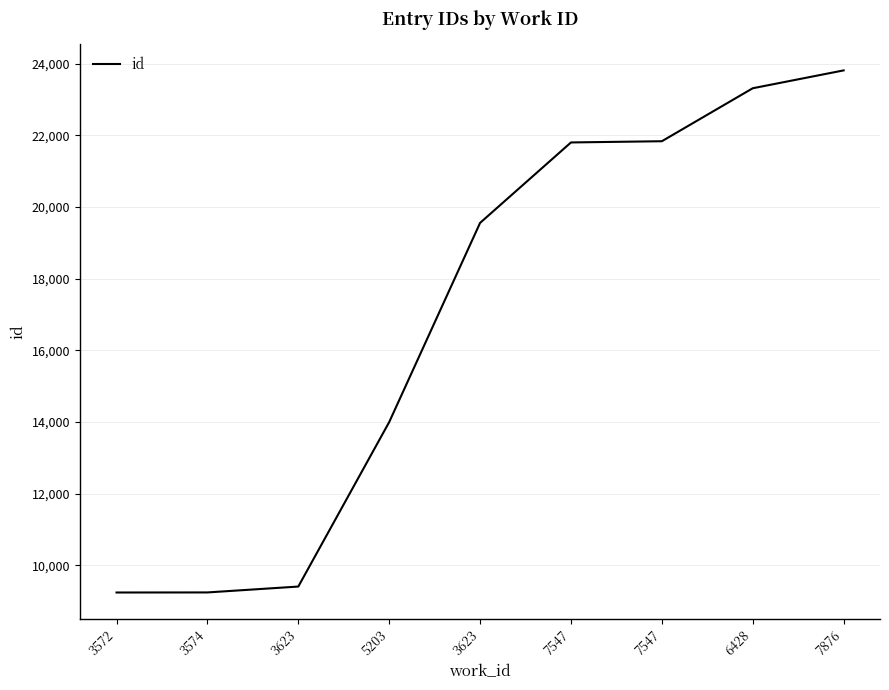

Is it true that the value at 3574 is 5668?

False